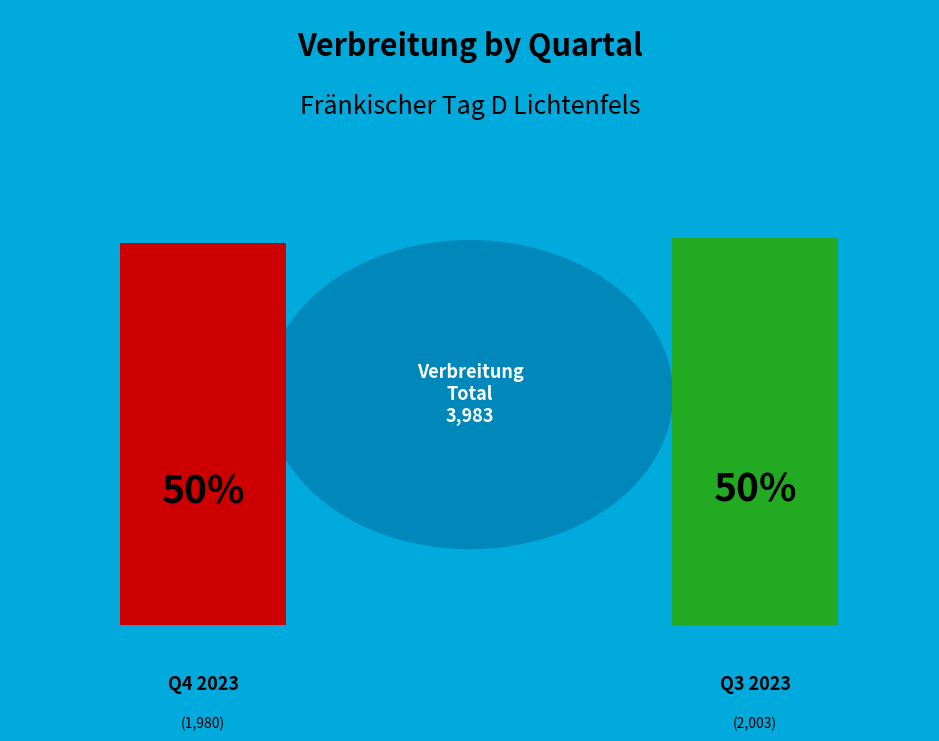

To the nearest percent, what is the difference between the largest and smallest slice percentages?

1%